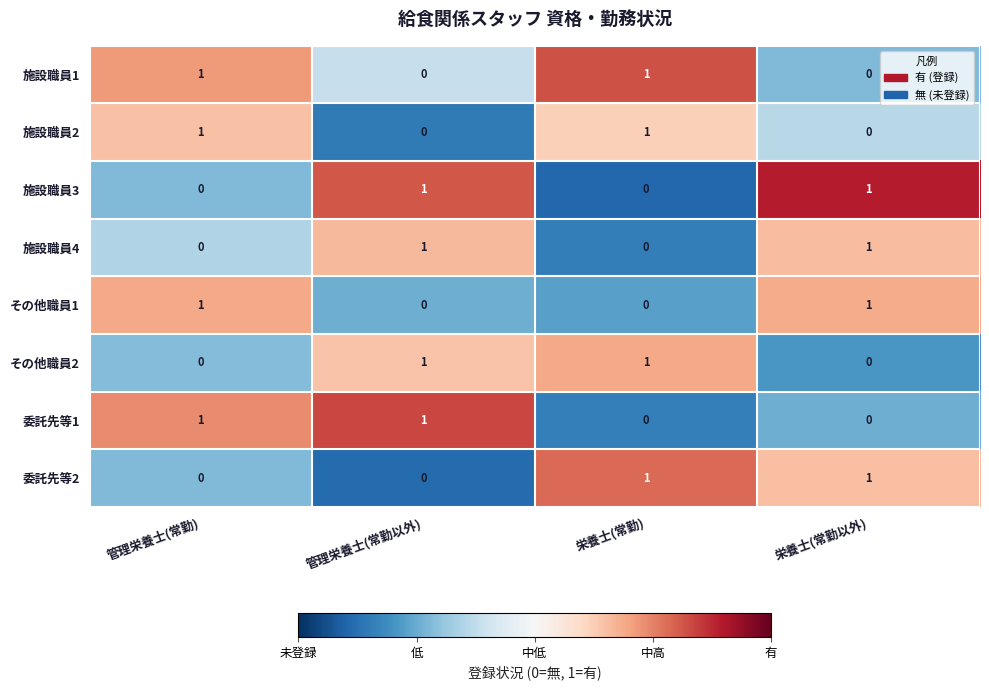

What is the total value across all series at 栄養士(常勤)?

4